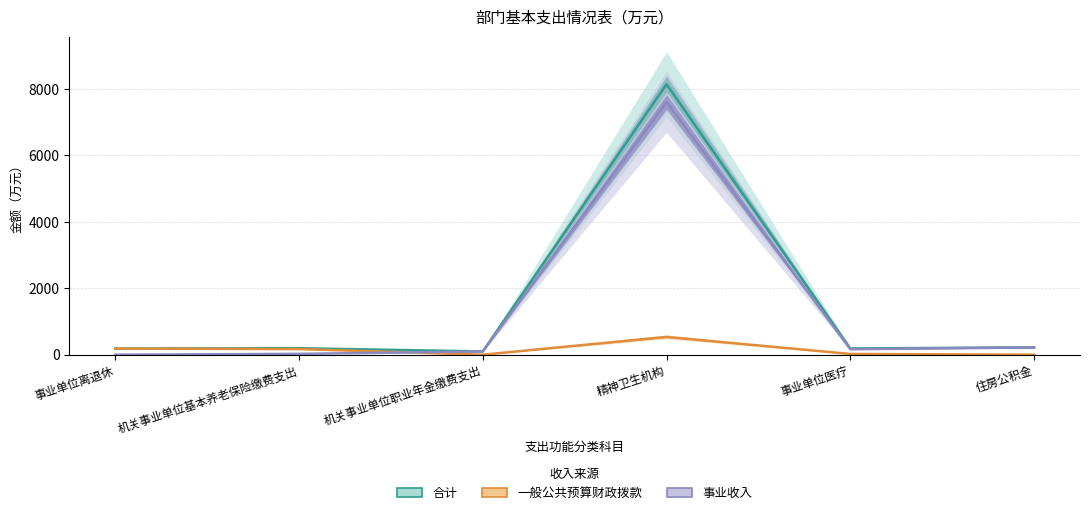

True or false: 一般公共预算财政拨款 and 合计 cross at least once.

False